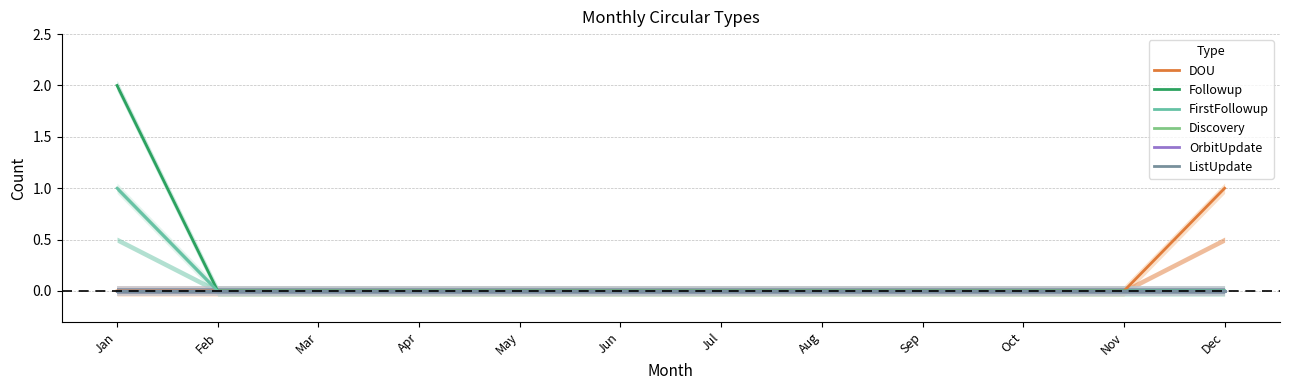

Rank the series by their maximum value, from lowest to highest.

Discovery, OrbitUpdate, ListUpdate, DOU, FirstFollowup, Followup